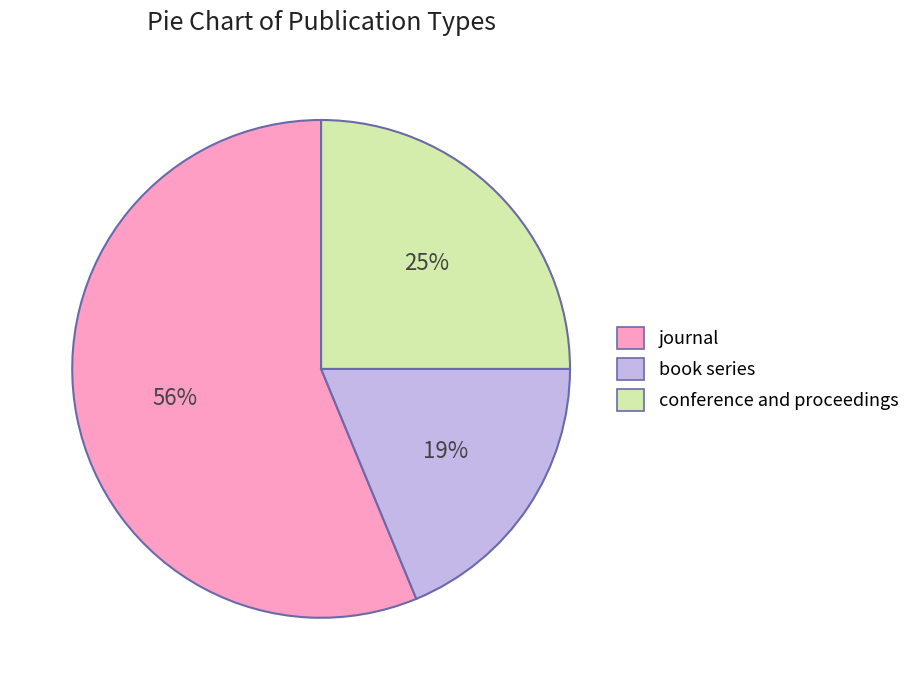

Between book series and journal, which is larger?

journal